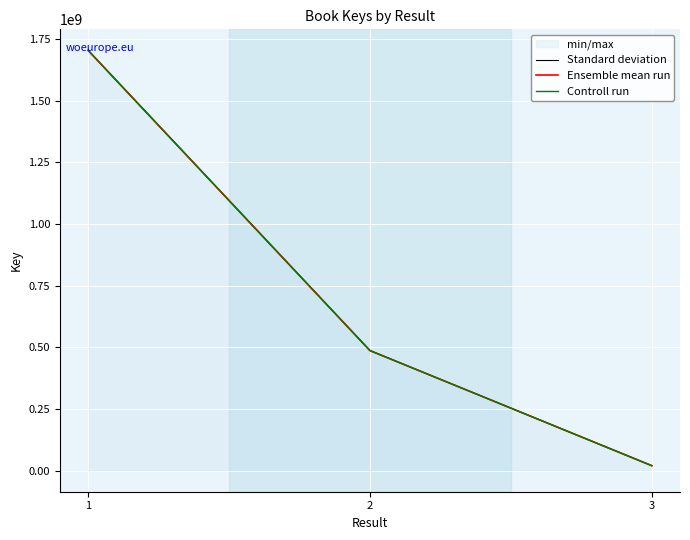

Which series has the widest spread of values?

Standard deviation